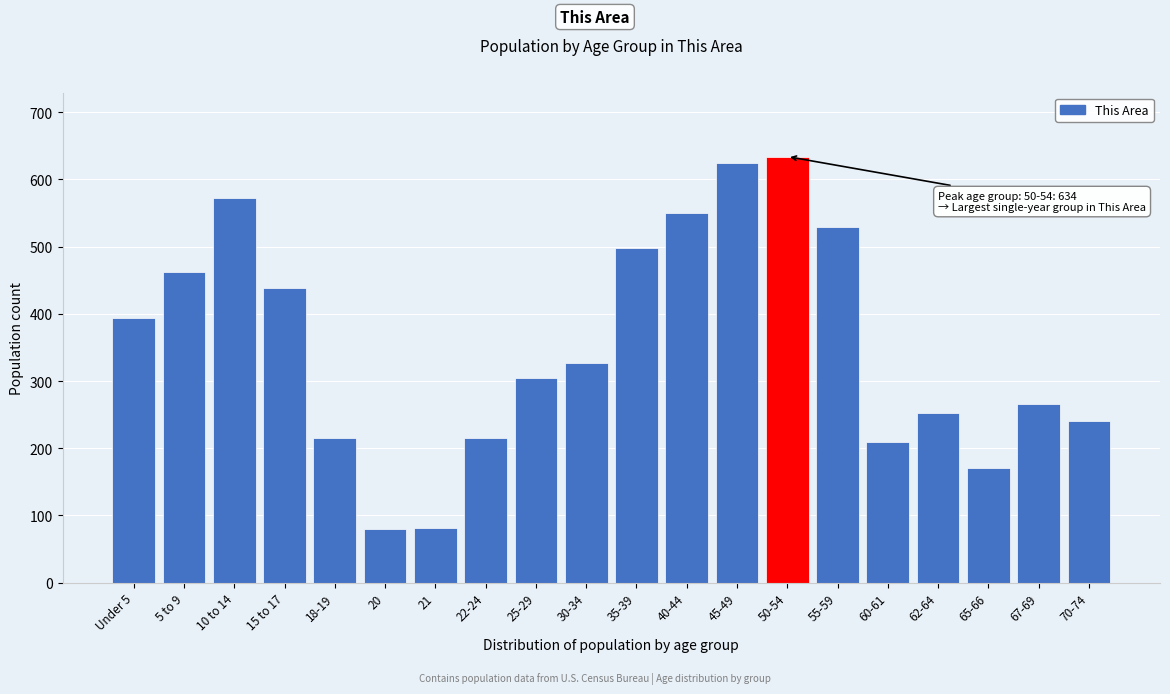

What is the maximum value shown in the chart?

634